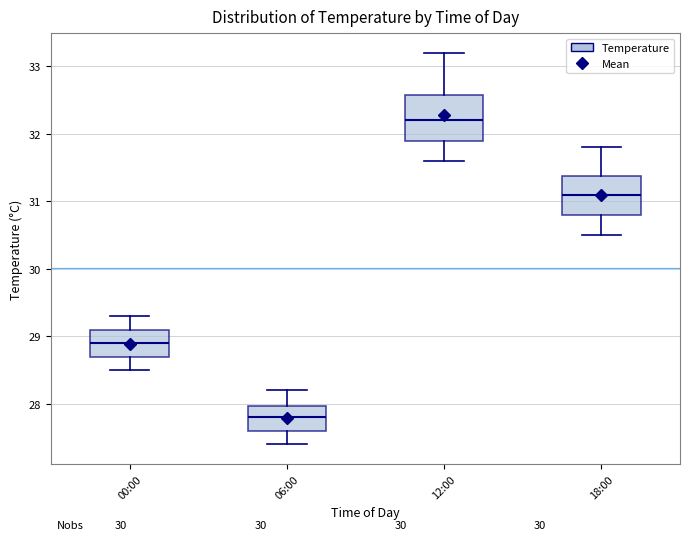

Reading left to right, transcribe this box plot: for each box, give where its median line is, the range the box spans, and where its two whiskers end, as read against the y-axis. The values are not printed on the chart, so give them approximately, as read against the axis.

00:00: median 28.9, box 28.7 to 29.1, whiskers 28.5 to 29.3
06:00: median 27.8, box 27.6 to 28.0, whiskers 27.4 to 28.2
12:00: median 32.2, box 31.9 to 32.6, whiskers 31.6 to 33.2
18:00: median 31.1, box 30.8 to 31.4, whiskers 30.5 to 31.8